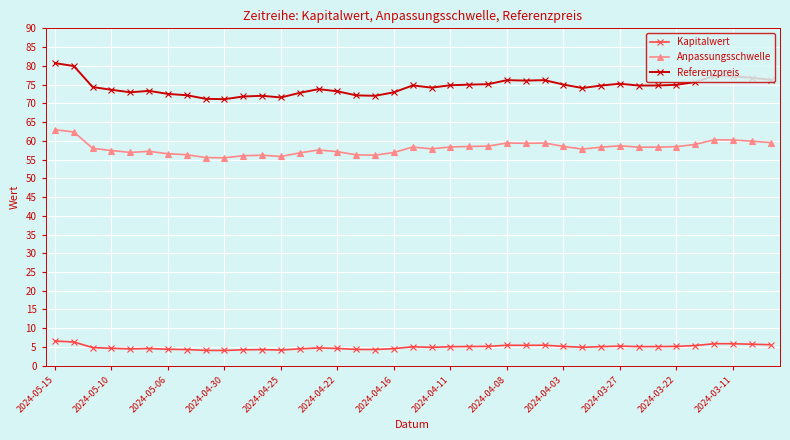

True or false: Anpassungsschwelle and Kapitalwert cross at least once.

False